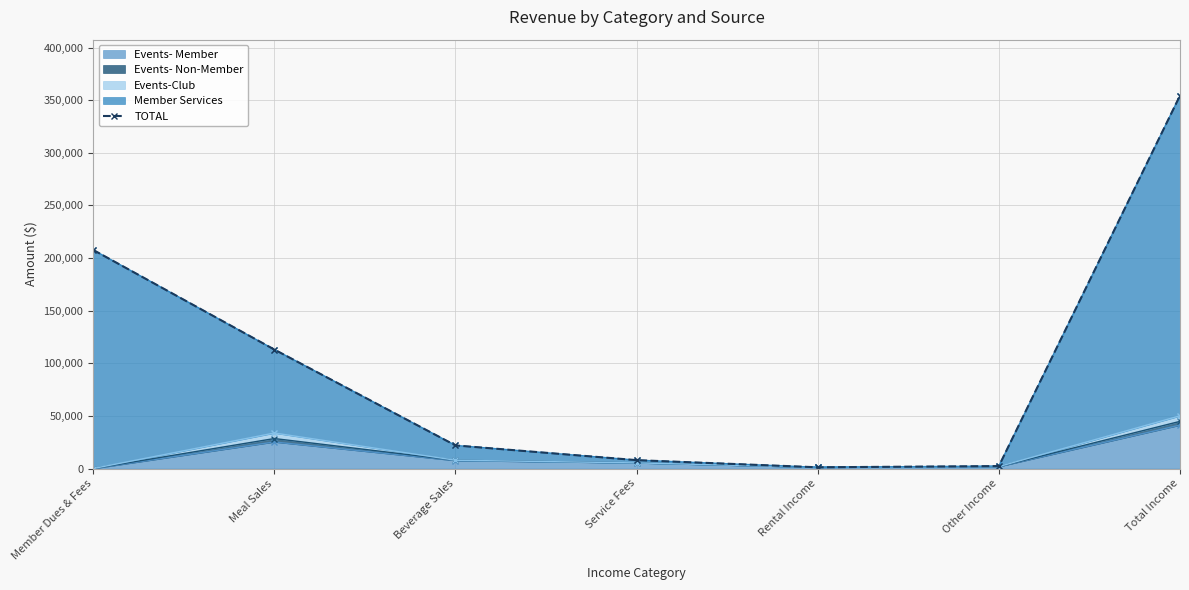

Rank the categories by value from highest to lowest.

Total Income, Member Dues & Fees, Meal Sales, Beverage Sales, Service Fees, Other Income, Rental Income